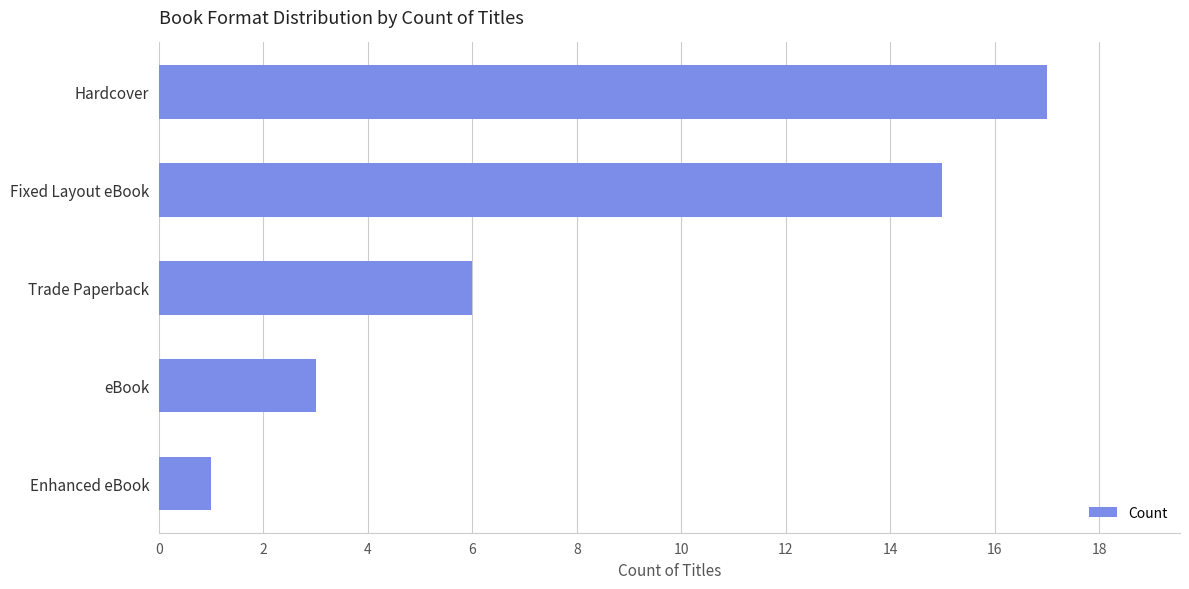

Reading top to bottom, list all the values displayed in this chart.

17	15	6	3	1